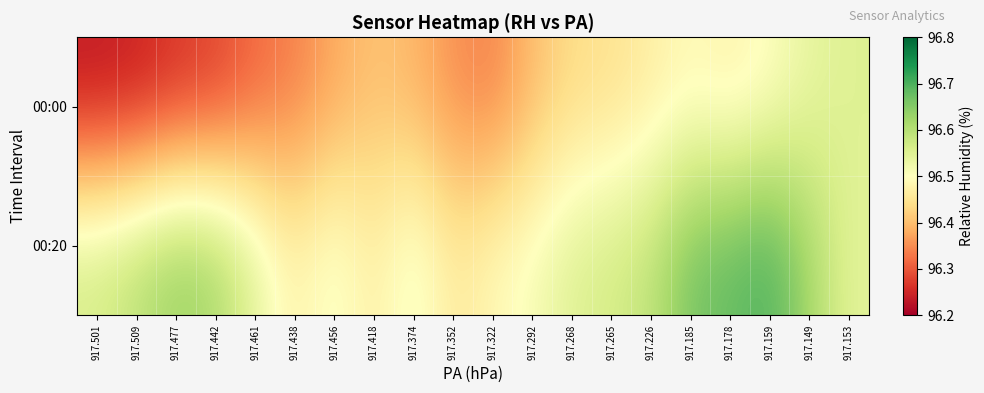

How many data points does each series have?

20